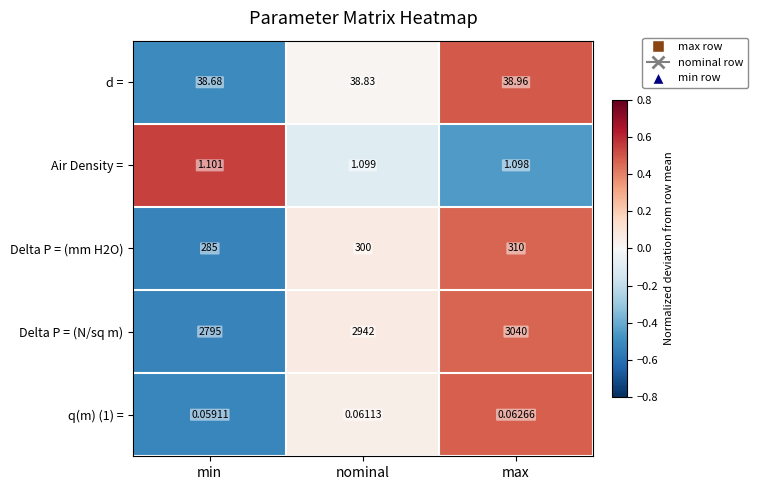

At which label is q(m) (1) = closest to 0?

min